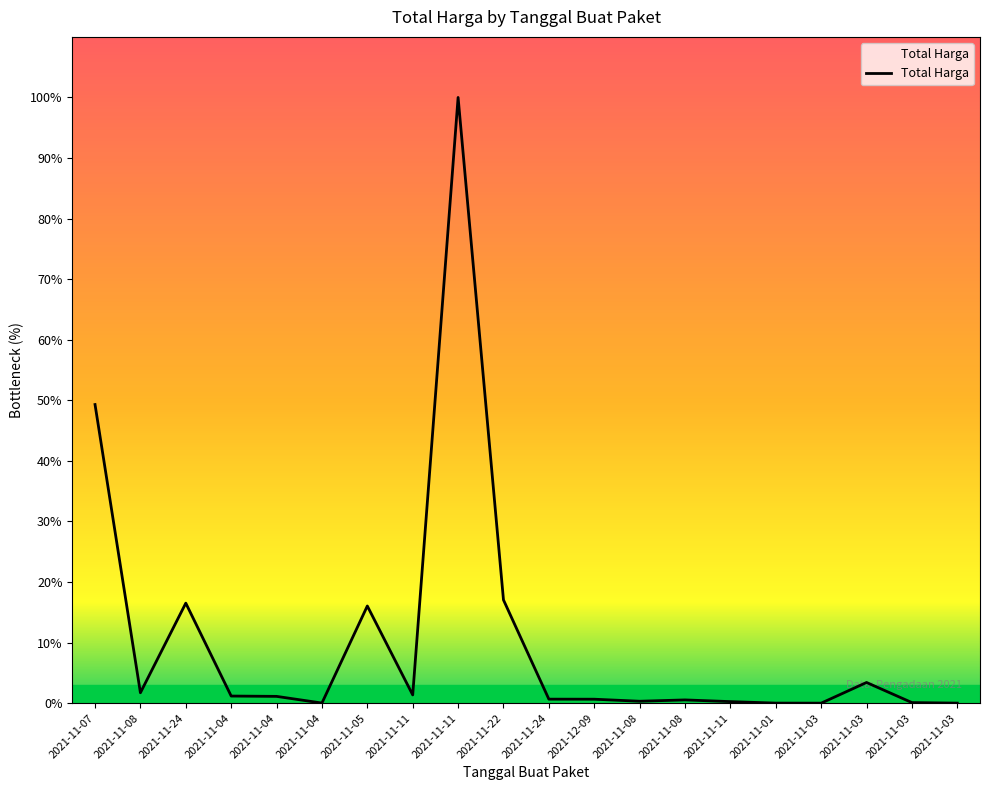

True or false: the data shows 179184 at 2021-11-03.

False